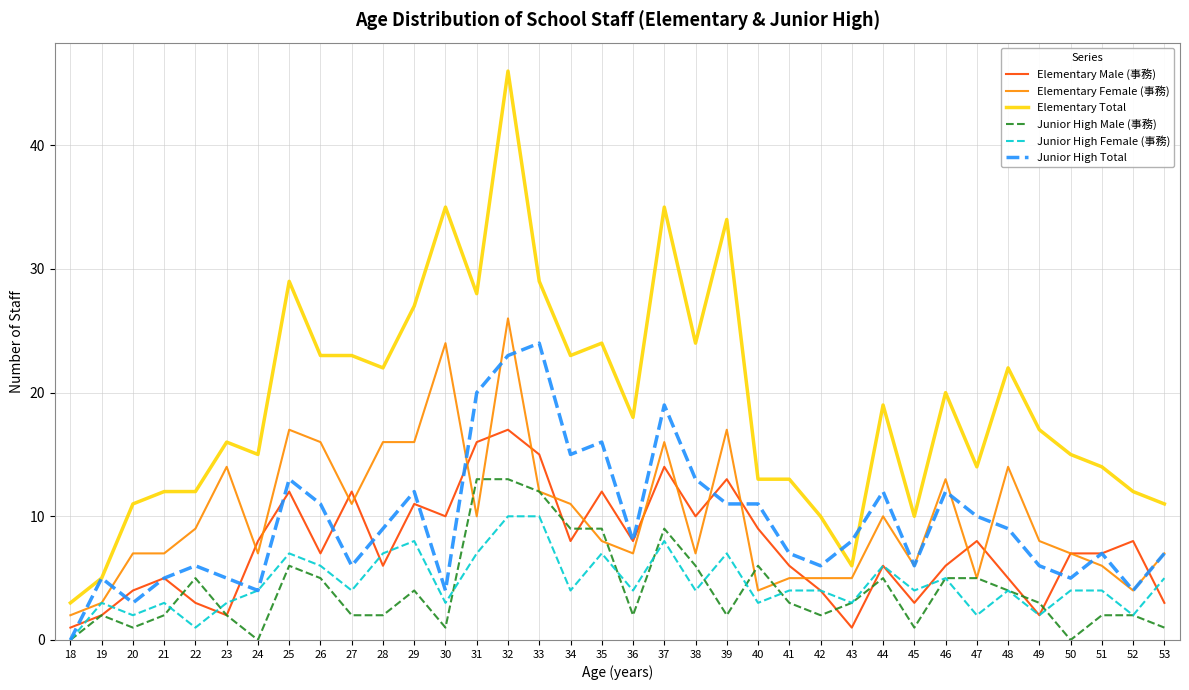

Rank the series by their maximum value, from lowest to highest.

Junior High Female (事務), Junior High Male (事務), Elementary Male (事務), Junior High Total, Elementary Female (事務), Elementary Total